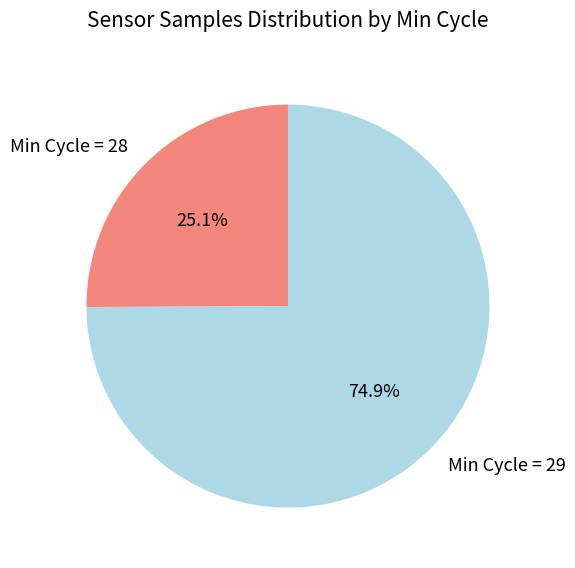

Approximately how many times larger is the value at Min Cycle = 29 compared to Min Cycle = 28?

3.0